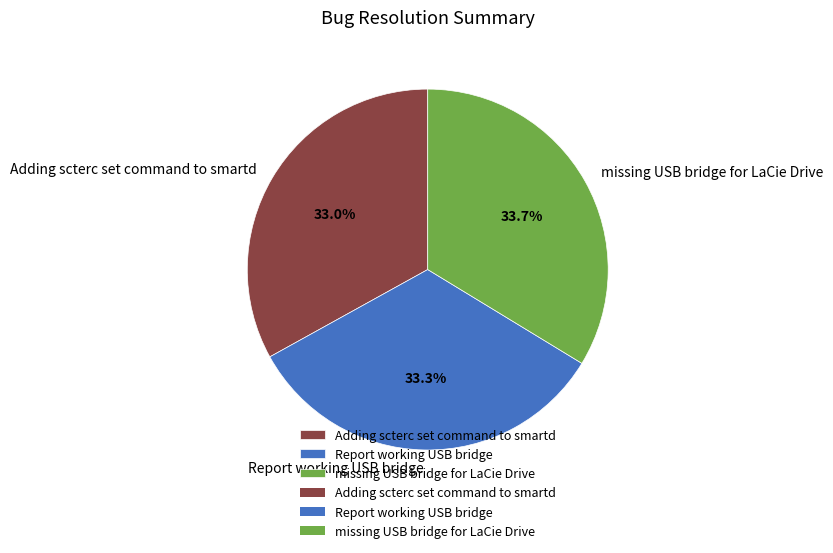

Count the number of slices in the pie.

3